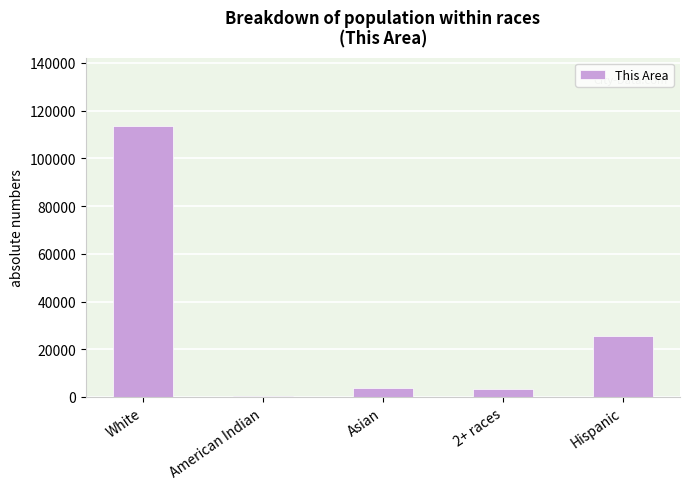

How many data points are less than 3792?

2